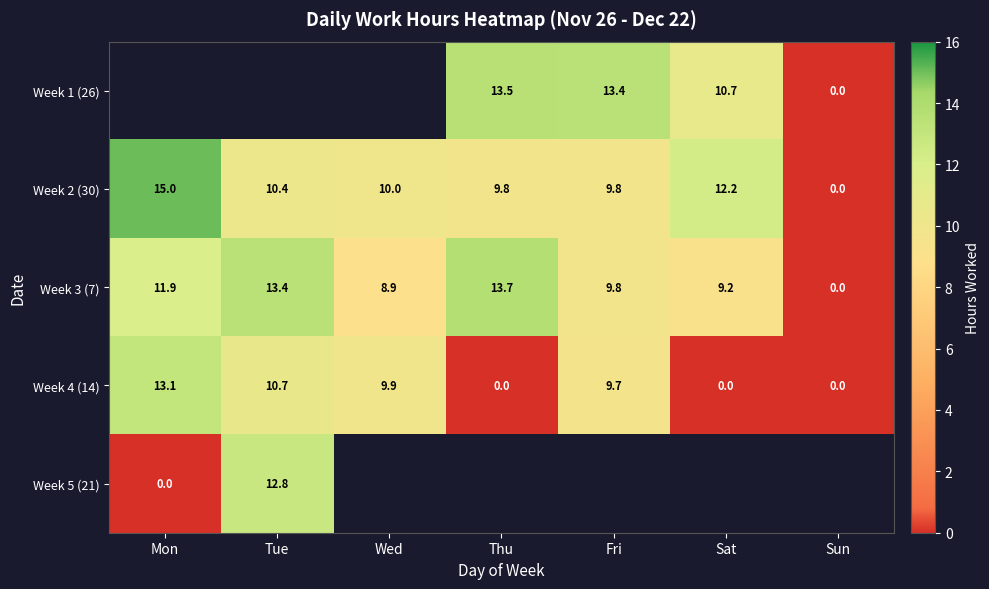

Count the number of categories in the chart.

7